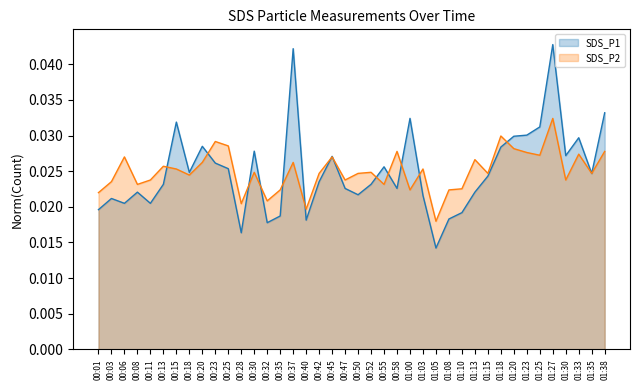

Which series ends up on top after the final intersection of SDS_P2_line and SDS_P1_line?

SDS_P1_line